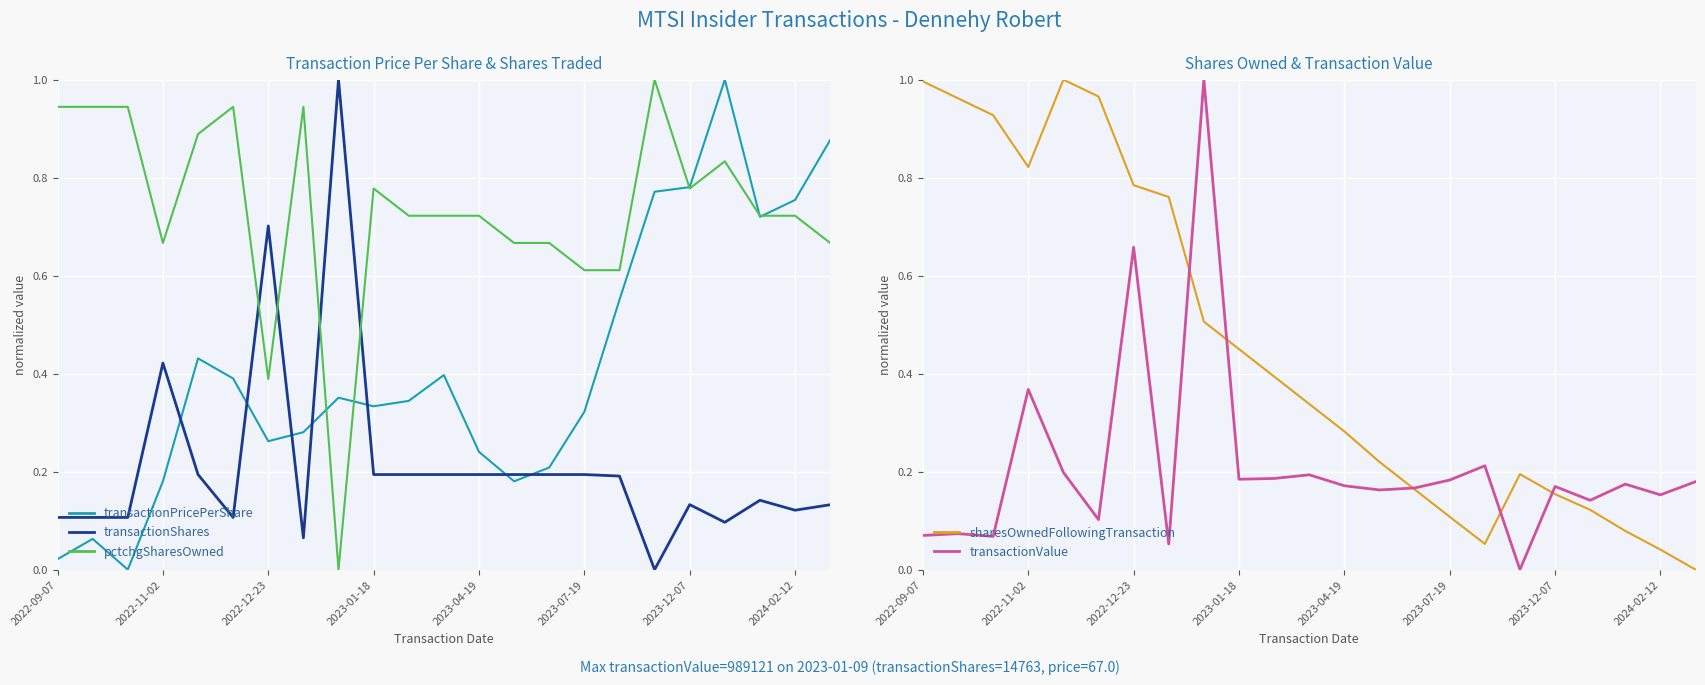

What is the highest value of the transactionShares series?

1.0